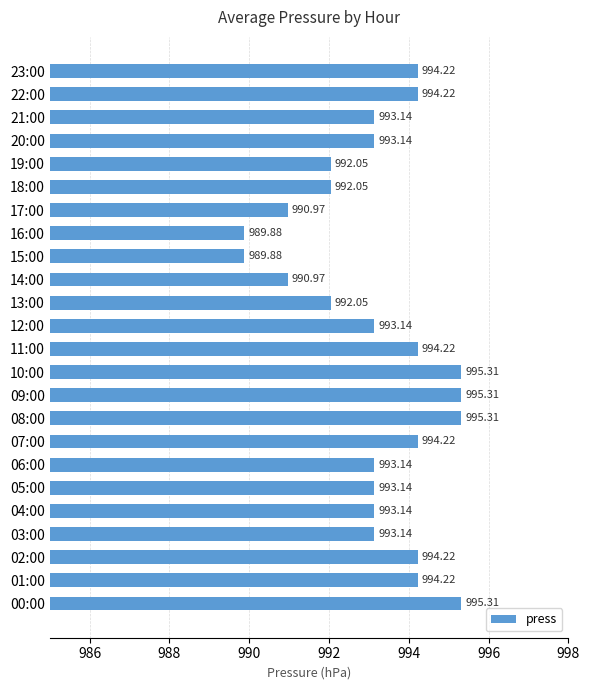

Approximately how many times larger is the value at 20:00 compared to 01:00?

1.0